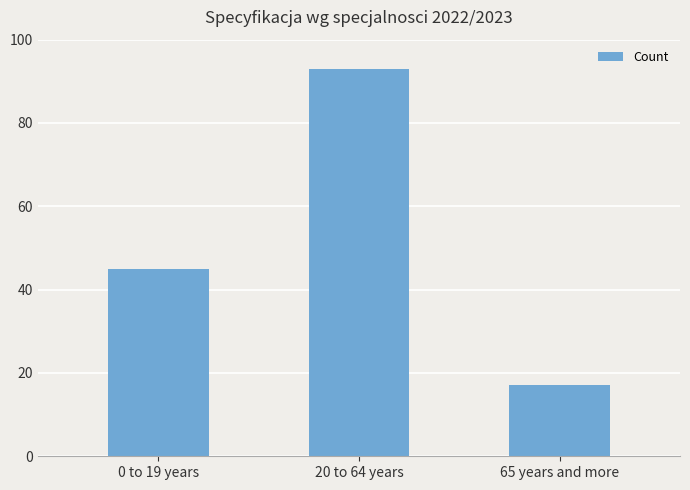

The value at 20 to 64 years is 54. True or false?

False